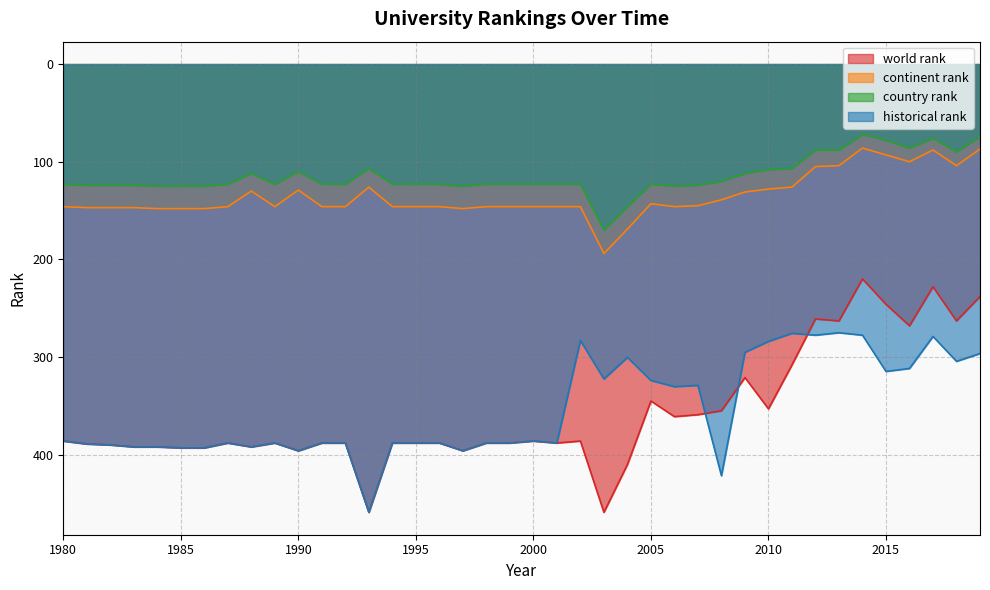

Reading left to right, extract all data points from this chart.

world rank: 1980=386.0	1981=389.0	1982=390.0	1983=392.0	1984=392.0	1985=393.0	1986=393.0	1987=388.0	1988=392.0	1989=388.0	1990=396.0	1991=388.0	1992=388.0	1993=459.0	1994=388.0	1995=388.0	1996=388.0	1997=396.0	1998=388.0	1999=388.0	2000=386.0	2001=388.0	2002=386.0	2003=459.0	2004=410.0	2005=345.0	2006=361.0	2007=359.0	2008=355.0	2009=321.0	2010=353.0	2011=308.0	2012=261.0	2013=263.0	2014=220.0	2015=246.0	2016=268.0	2017=228.0	2018=263.0	2019=238.0
continent rank: 1980=146.0	1981=147.0	1982=147.0	1983=147.0	1984=148.0	1985=148.0	1986=148.0	1987=146.0	1988=130.0	1989=146.0	1990=129.0	1991=146.0	1992=146.0	1993=126.0	1994=146.0	1995=146.0	1996=146.0	1997=148.0	1998=146.0	1999=146.0	2000=146.0	2001=146.0	2002=146.0	2003=194.0	2004=169.0	2005=143.0	2006=146.0	2007=145.0	2008=139.0	2009=131.0	2010=128.0	2011=126.0	2012=105.0	2013=104.0	2014=86.0	2015=93.0	2016=100.0	2017=88.0	2018=104.0	2019=87.0
country rank: 1980=123.0	1981=124.0	1982=124.0	1983=124.0	1984=125.0	1985=125.0	1986=125.0	1987=123.0	1988=112.0	1989=123.0	1990=110.0	1991=123.0	1992=123.0	1993=107.0	1994=123.0	1995=123.0	1996=123.0	1997=125.0	1998=123.0	1999=123.0	2000=123.0	2001=123.0	2002=123.0	2003=170.0	2004=146.0	2005=123.0	2006=125.0	2007=124.0	2008=120.0	2009=112.0	2010=108.0	2011=107.0	2012=88.0	2013=88.0	2014=72.0	2015=78.0	2016=86.0	2017=76.0	2018=90.0	2019=74.0
historical rank: 1980=386.0	1981=389.0	1982=390.0	1983=392.0	1984=392.0	1985=393.0	1986=393.0	1987=388.0	1988=392.0	1989=388.0	1990=396.0	1991=388.0	1992=388.0	1993=459.0	1994=388.0	1995=388.0	1996=388.0	1997=396.0	1998=388.0	1999=388.0	2000=386.0	2001=388.0	2002=283.0	2003=322.5	2004=300.3	2005=324.0	2006=330.3	2007=329.0	2008=421.5	2009=295.2	2010=284.0	2011=275.7	2012=277.6	2013=275.1	2014=277.6	2015=314.7	2016=311.7	2017=278.9	2018=304.4	2019=296.4